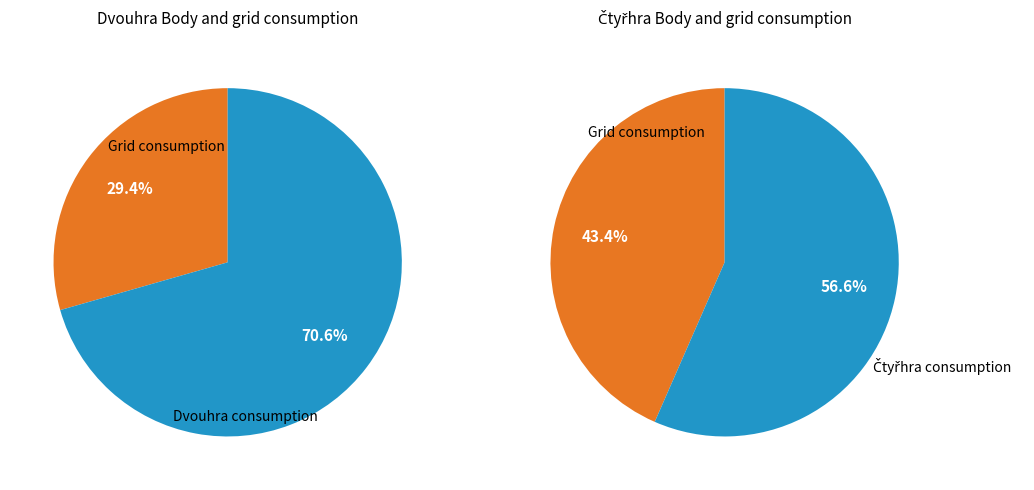

The Tokar Adam slice represents 10% of the pie. True or false?

False